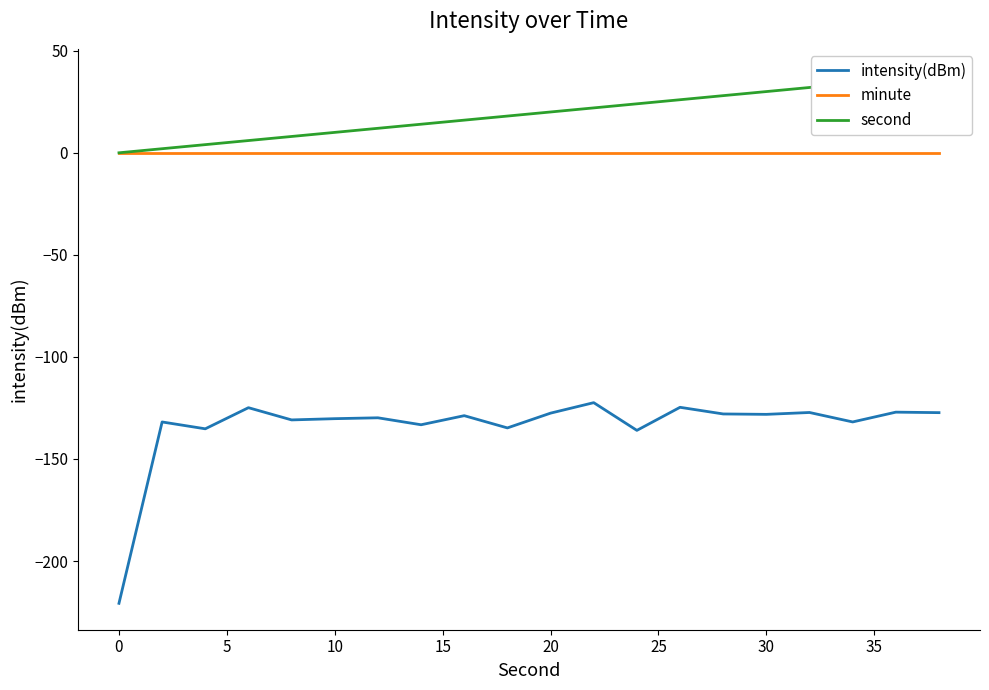

How many interior local valleys does the intensity(dBm) series have?

7